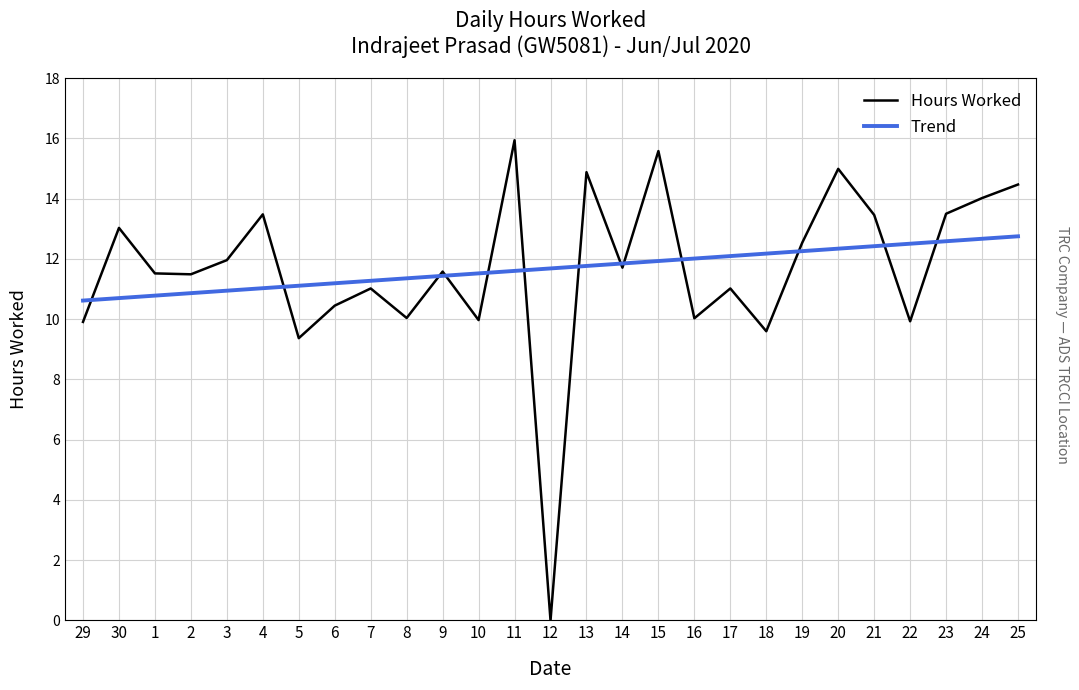

What is the average value of the Hours Worked series?

11.7